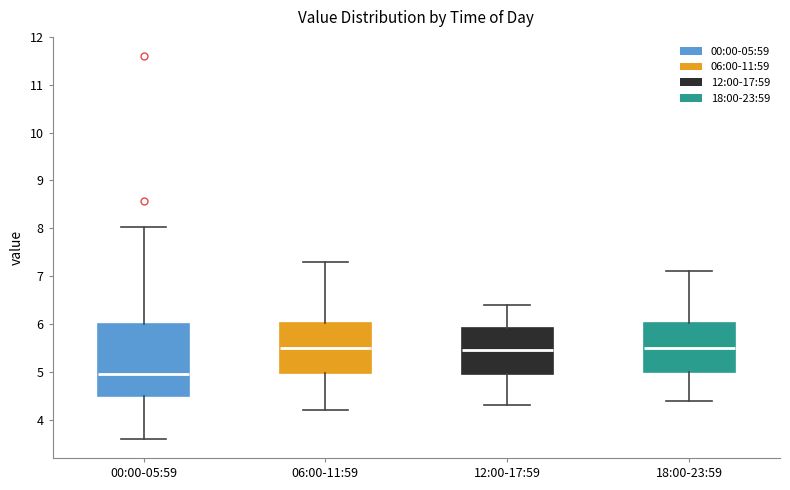

Where is the lower edge of the box for 00:00-05:59 on the y-axis? The values are not printed on the chart, so give them approximately, as read against the axis.

4.5